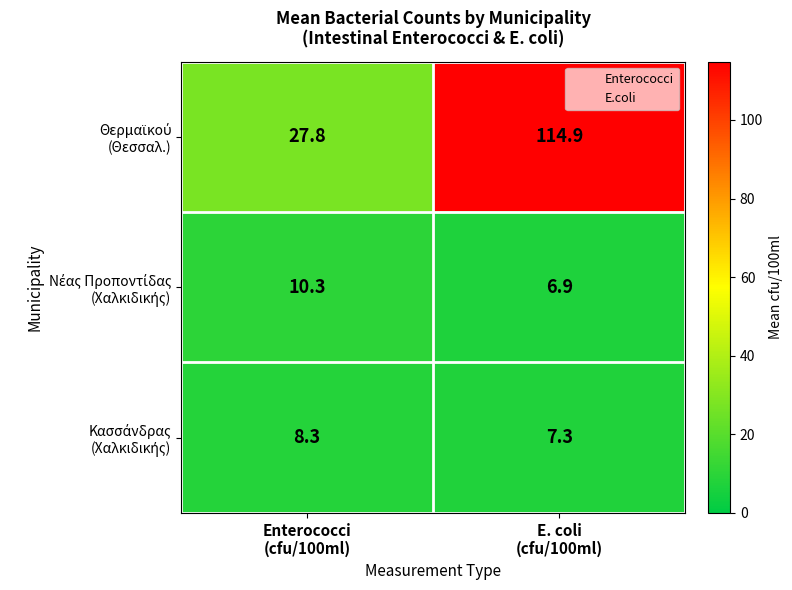

What is the smallest value displayed?

6.9